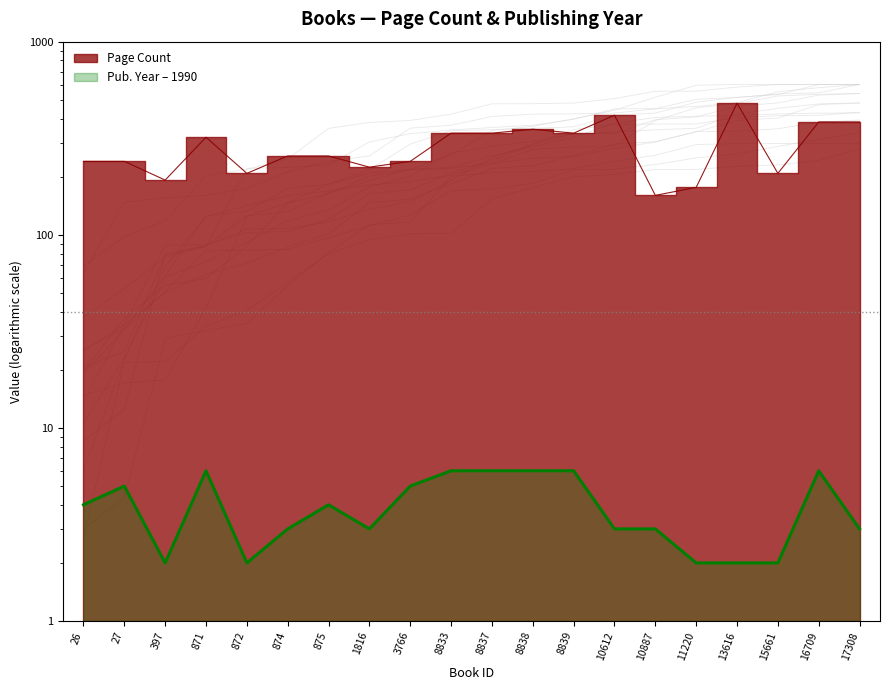

Where is Publishing Year nearest to the value 4?

26